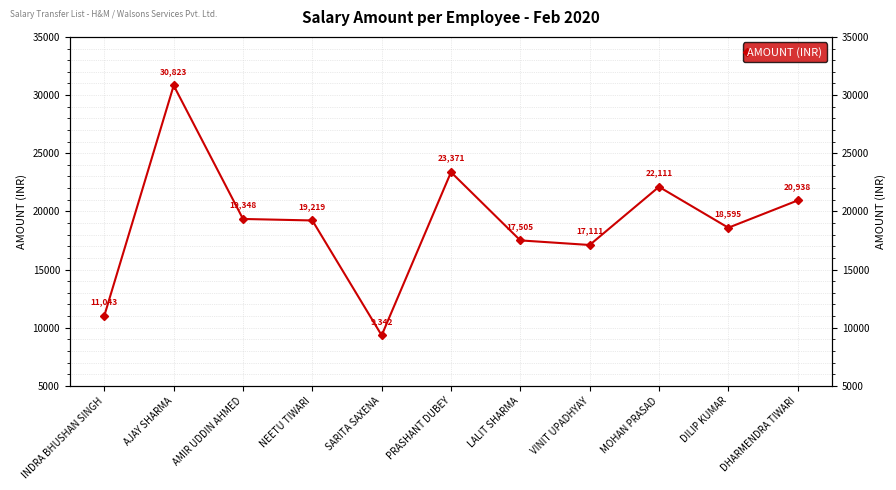

Which label corresponds to the largest value in the chart?

AJAY SHARMA